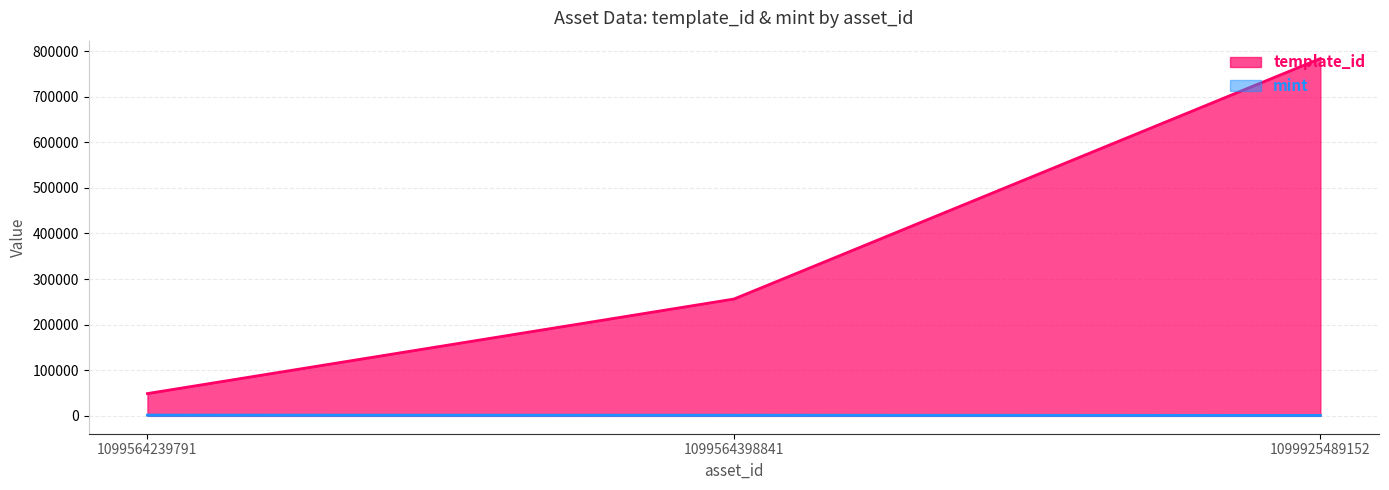

What is the difference between the second highest and minimum values in the mint series?

414